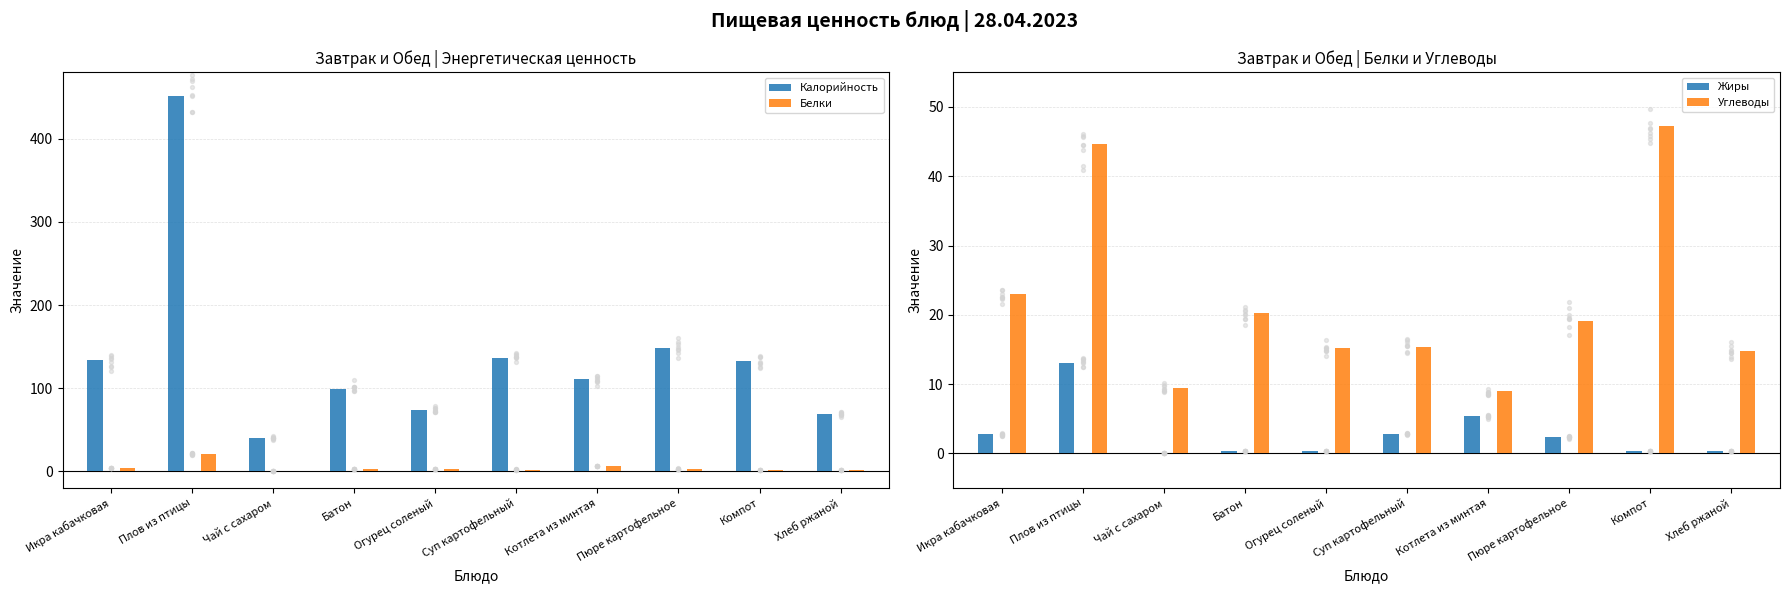

Is the value of Жиры at Хлеб ржаной greater than the value of Калорийность at Огурец соленый?

No